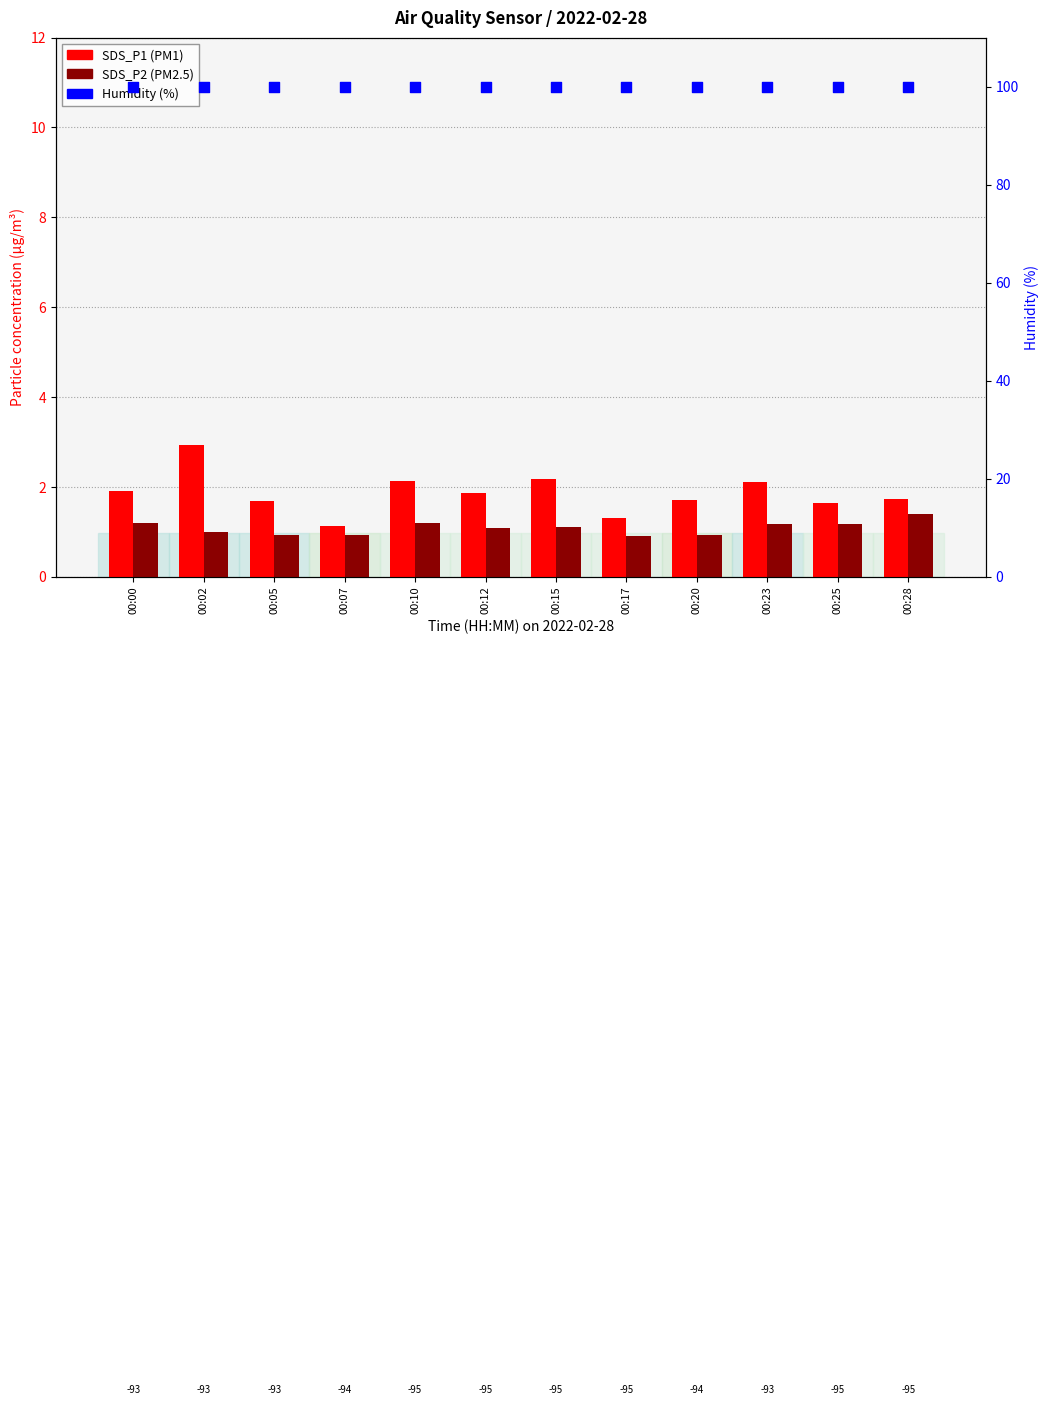

At which category is the sum across all series the highest?

00:02